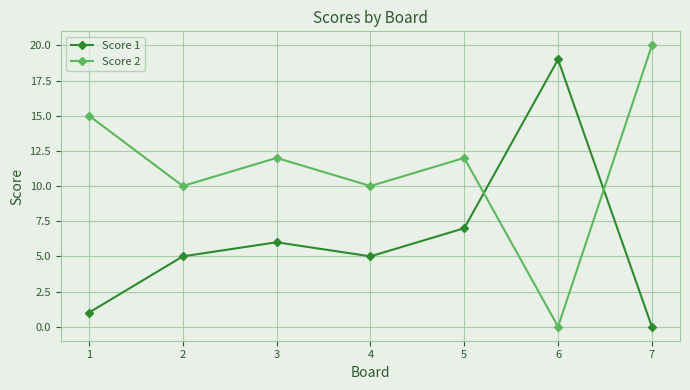

What is the difference between the second highest and second lowest values in the Score 1 series?

6